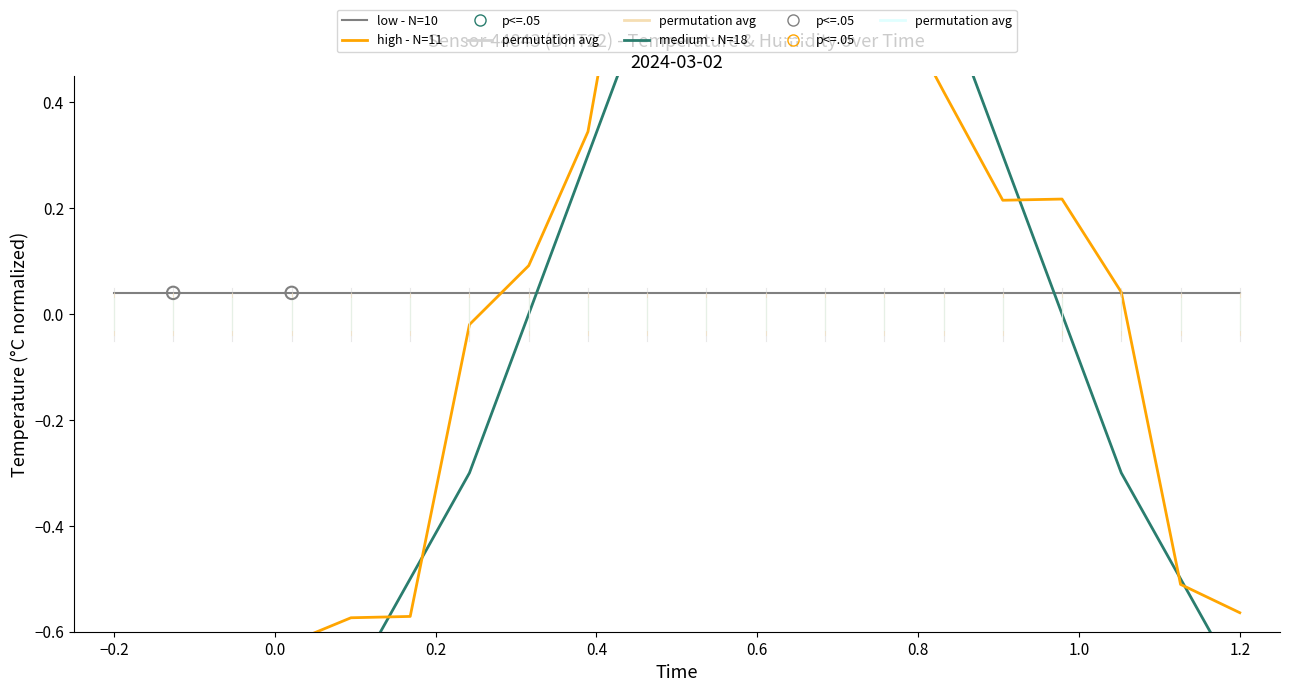

Which series contains the highest Y value?

high - N=11